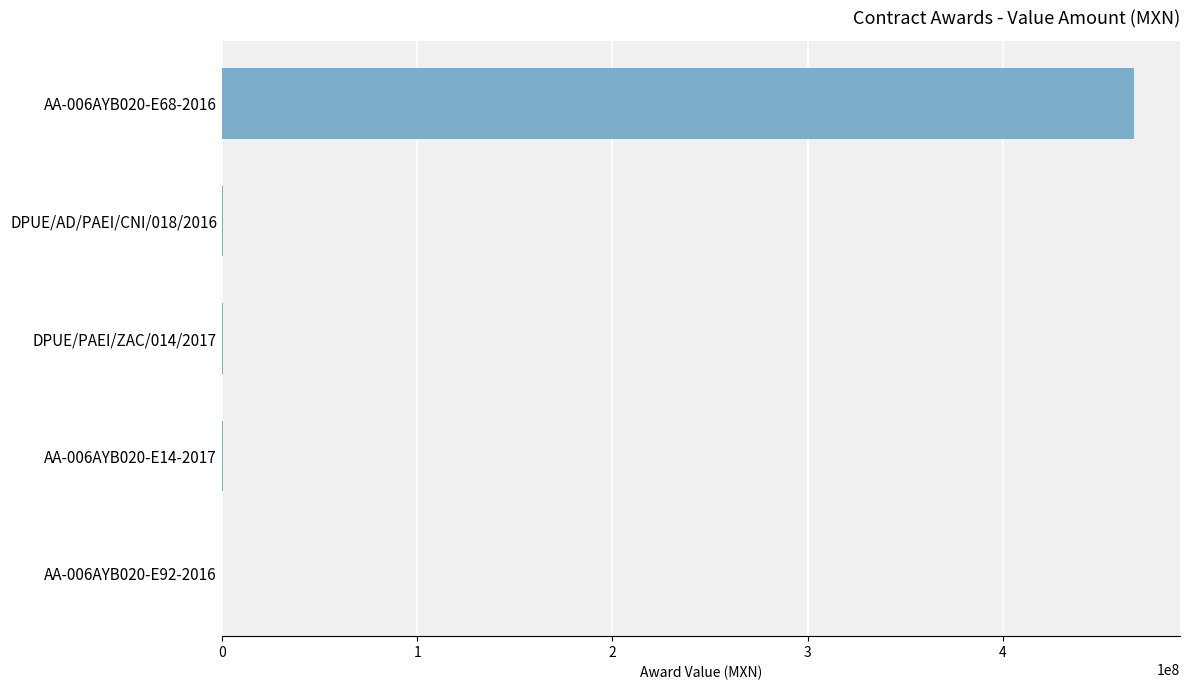

What is the sum of all values?

468798957.8